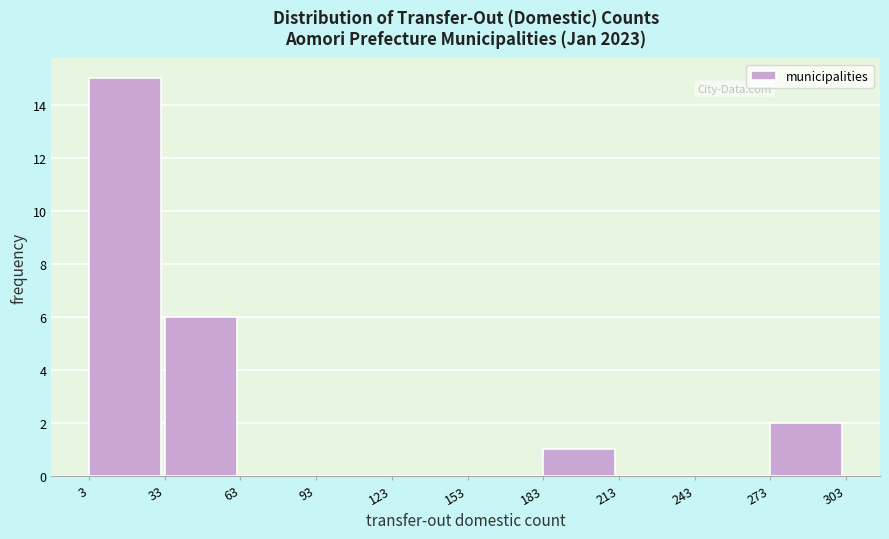

Reading left to right, transcribe this chart: for each bar, give the range it covers on the x-axis and its height. The values are not printed on the chart, so give them approximately, as read against the axis.

3 to 33: 15
33 to 63: 6
63 to 93: 0
93 to 123: 0
123 to 153: 0
153 to 183: 0
183 to 213: 1
213 to 243: 0
243 to 273: 0
273 to 303: 2